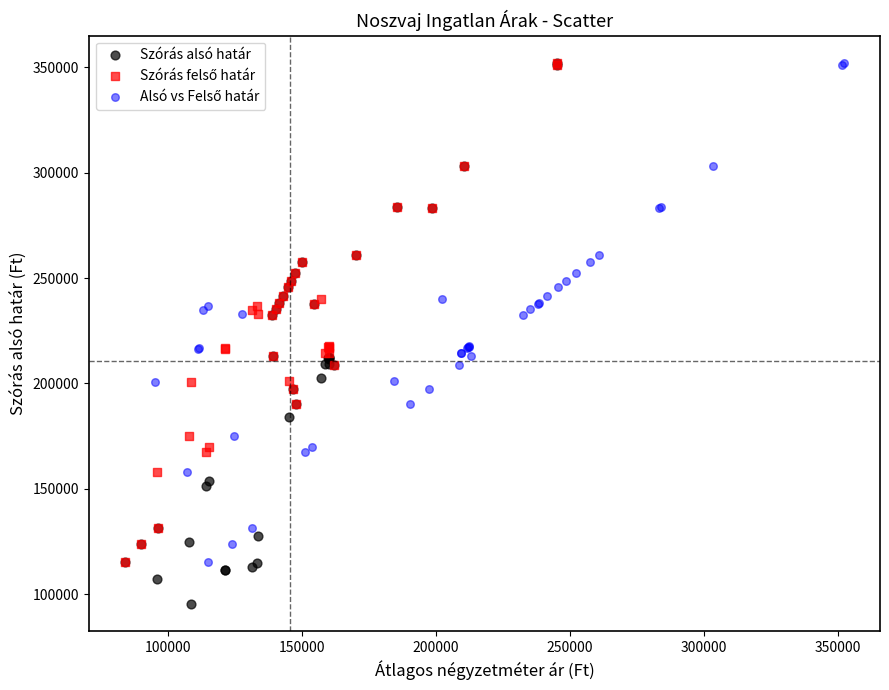

Which series contains the lowest Y value?

Szórás alsó határ